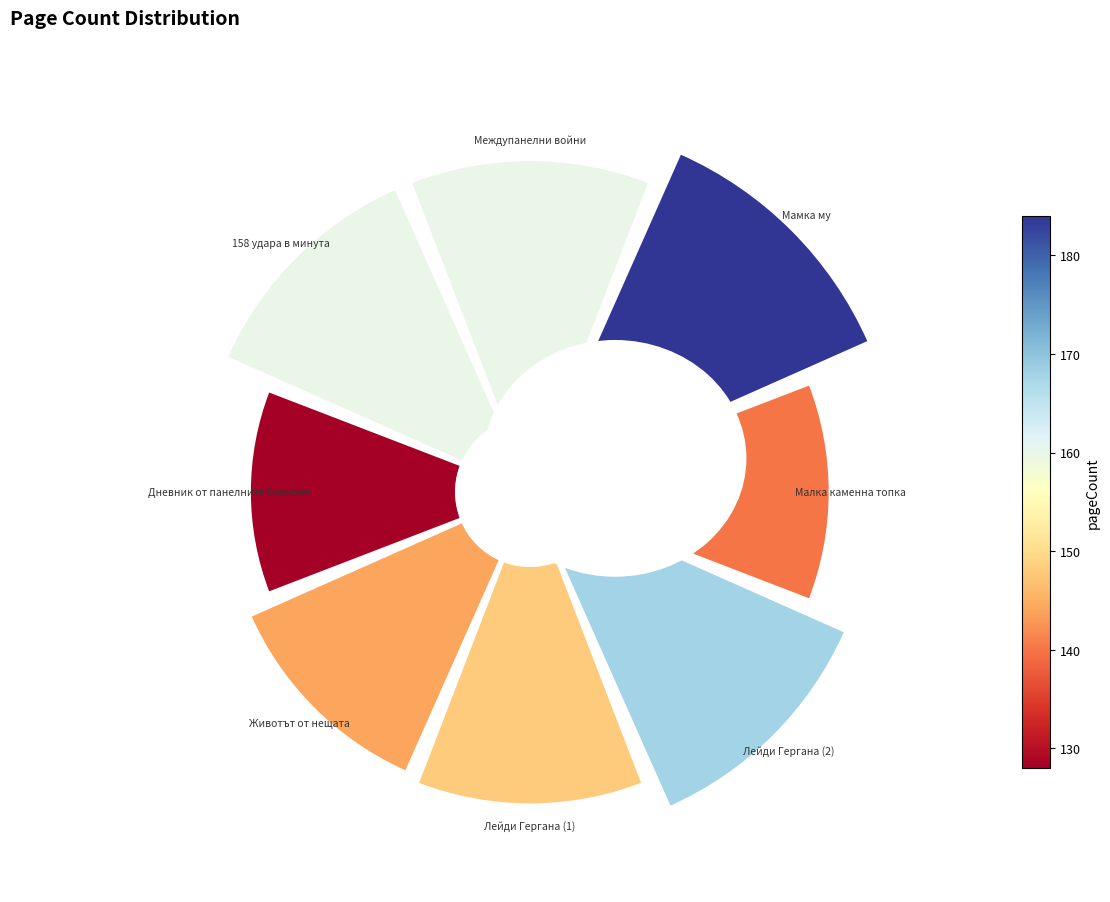

Count the number of slices in the pie.

8